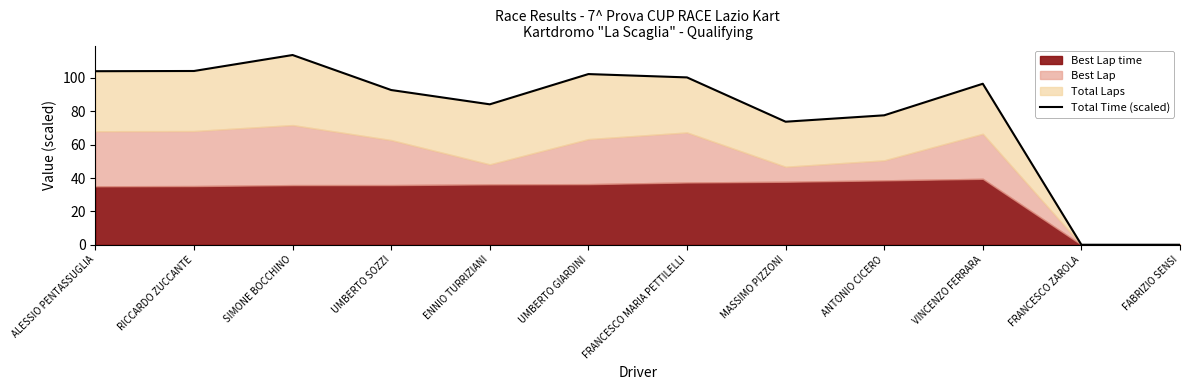

Where does the data first go above 96?

ALESSIO PENTASSUGLIA